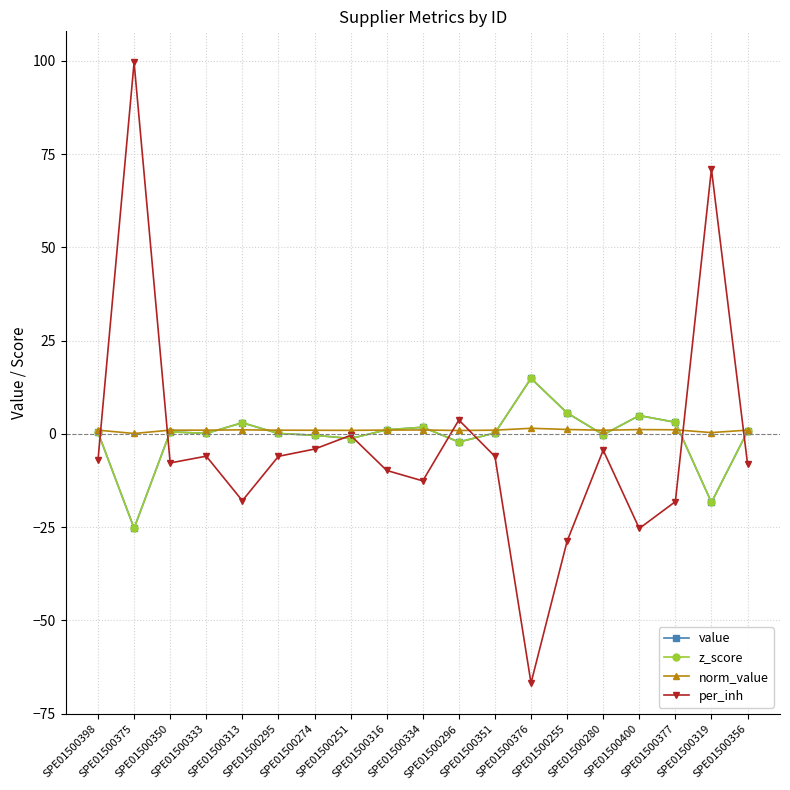

True or false: per_inh has more than 1 points higher than both neighbors.

True